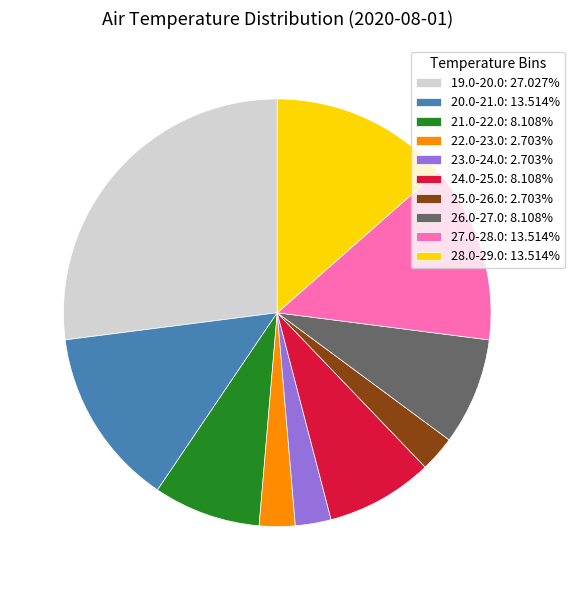

Is there any slice that represents more than half of the pie?

No